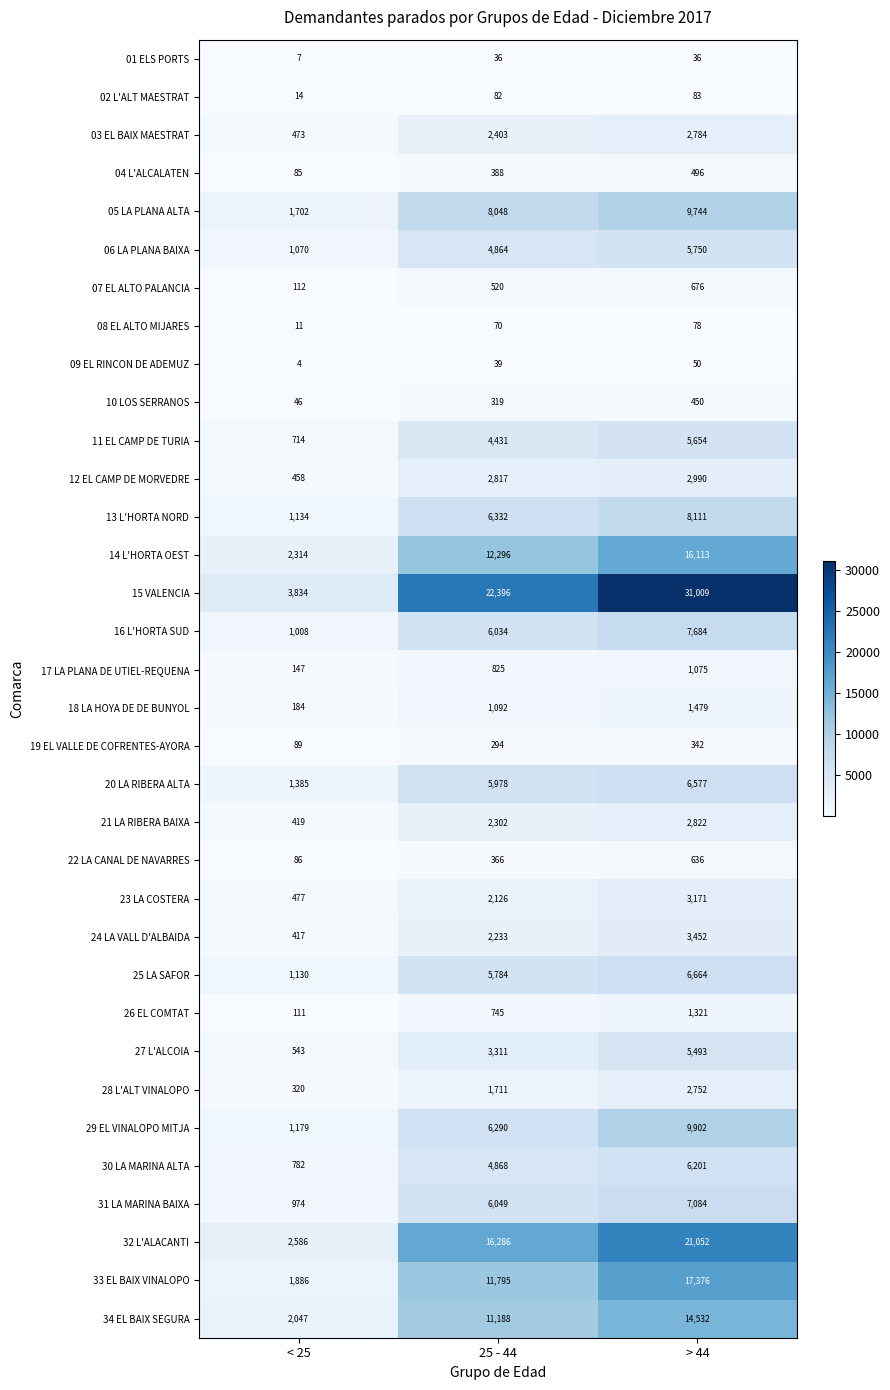

What is the difference between the highest and lowest values at 25 - 44?

22360